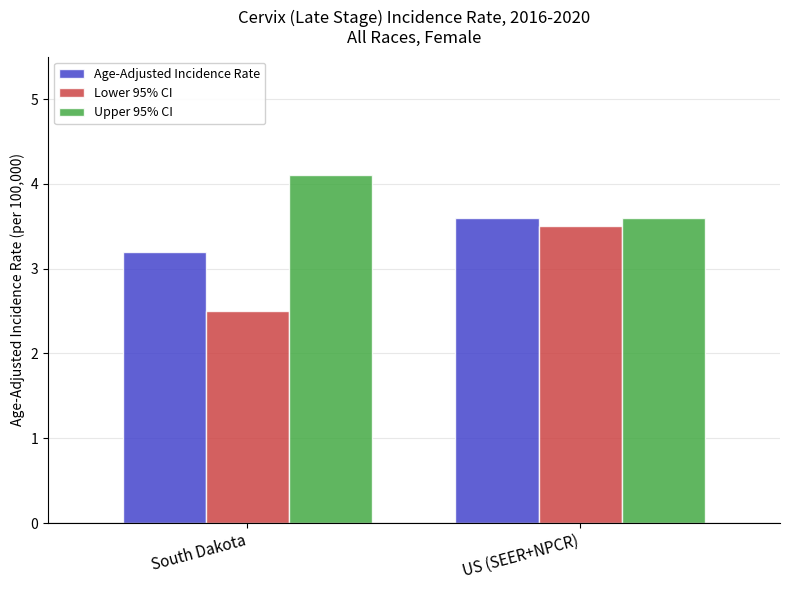

What is the highest value of the Age-Adjusted Incidence Rate series?

3.6